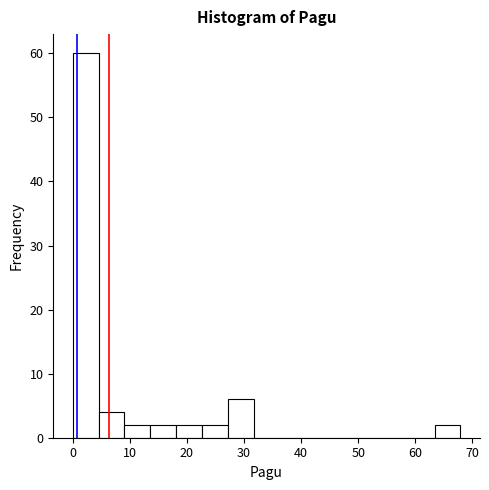

What is the height of the bar covering 9 to 14 on the x-axis? Neither the bar edges nor the heights are printed on the chart, so give them approximately, as read against the axes.

2